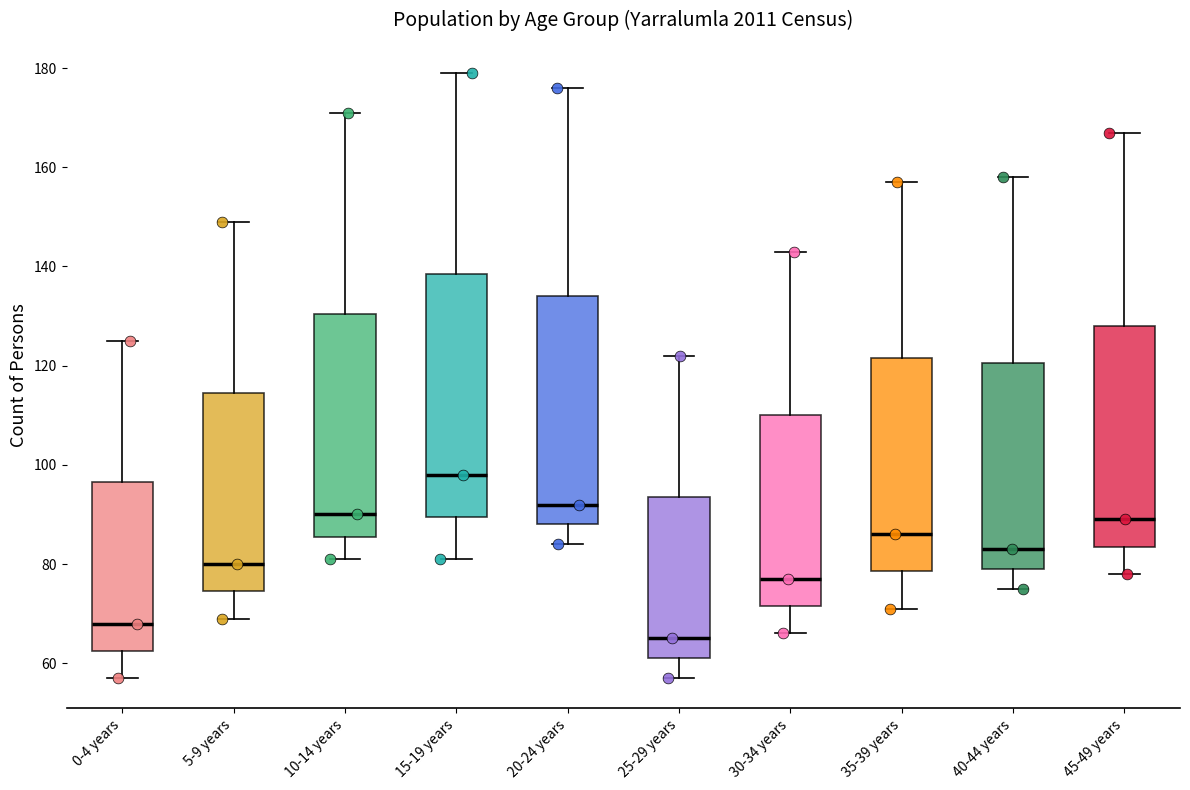

Reading left to right, transcribe this box plot: for each box, give where its median line is, the range the box spans, and where its two whiskers end, as read against the y-axis. The values are not printed on the chart, so give them approximately, as read against the axis.

0-4 years: median 68, box 62 to 96, whiskers 58 to 126
5-9 years: median 80, box 74 to 114, whiskers 70 to 150
10-14 years: median 90, box 86 to 130, whiskers 82 to 172
15-19 years: median 98, box 90 to 138, whiskers 82 to 180
20-24 years: median 92, box 88 to 134, whiskers 84 to 176
25-29 years: median 66, box 62 to 94, whiskers 58 to 122
30-34 years: median 78, box 72 to 110, whiskers 66 to 144
35-39 years: median 86, box 78 to 122, whiskers 72 to 158
40-44 years: median 84, box 80 to 120, whiskers 76 to 158
45-49 years: median 90, box 84 to 128, whiskers 78 to 168